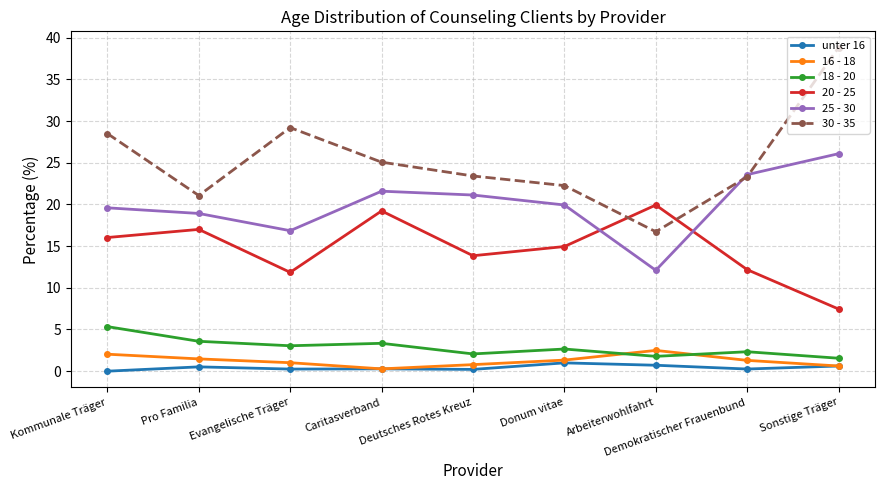

What is the sum of all 18 - 20 values?

25.7